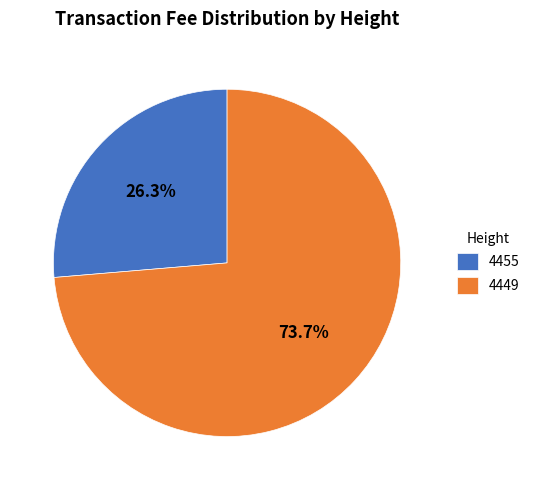

Which has a higher value, 4455 or 4449?

4449